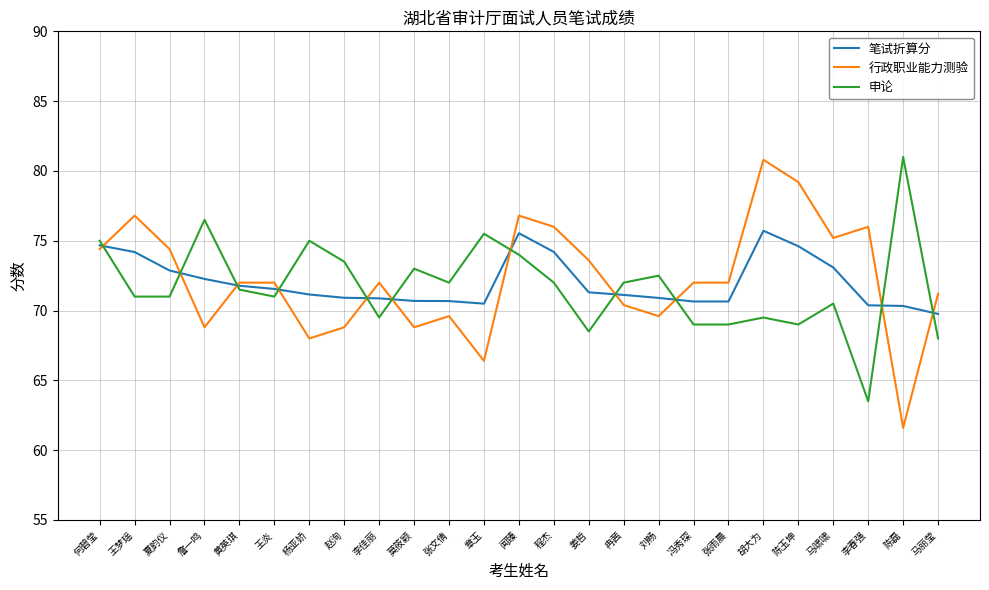

Is the value of 笔试折算分 at 陈玉坤 greater than the value of 行政职业能力测验 at 陈玉坤?

No